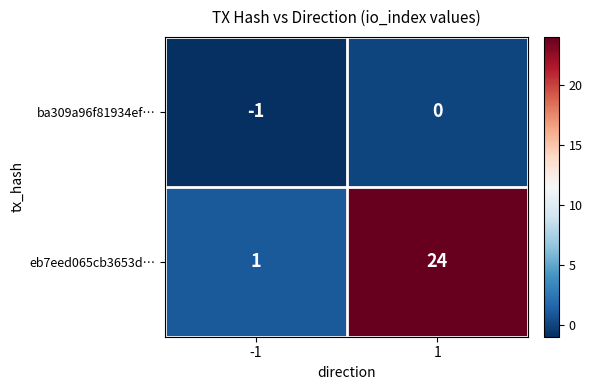

True or false: eb7eed065cb3653d… has a value of 16 at 1.

False